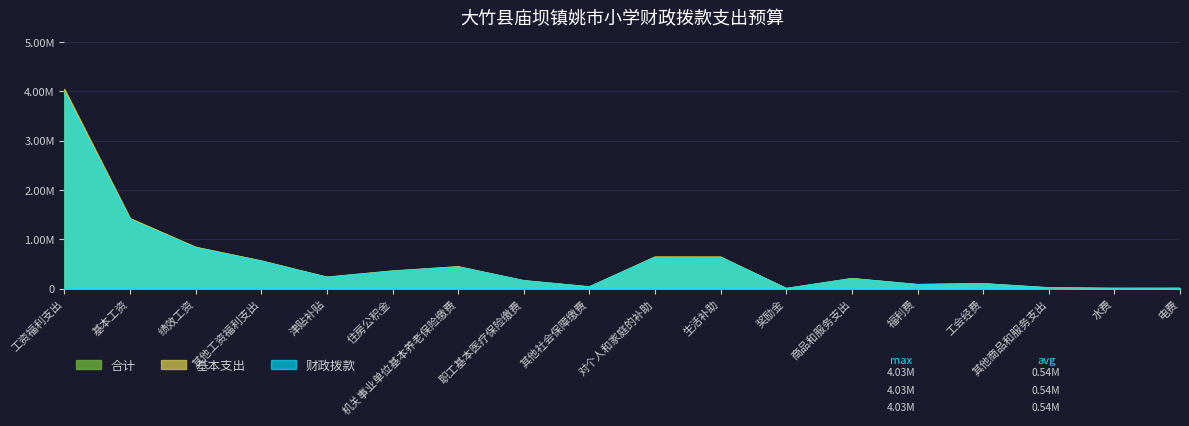

The 财政拨款 series shows 433140.4 at 机关事业单位基本养老保险缴费. True or false?

True